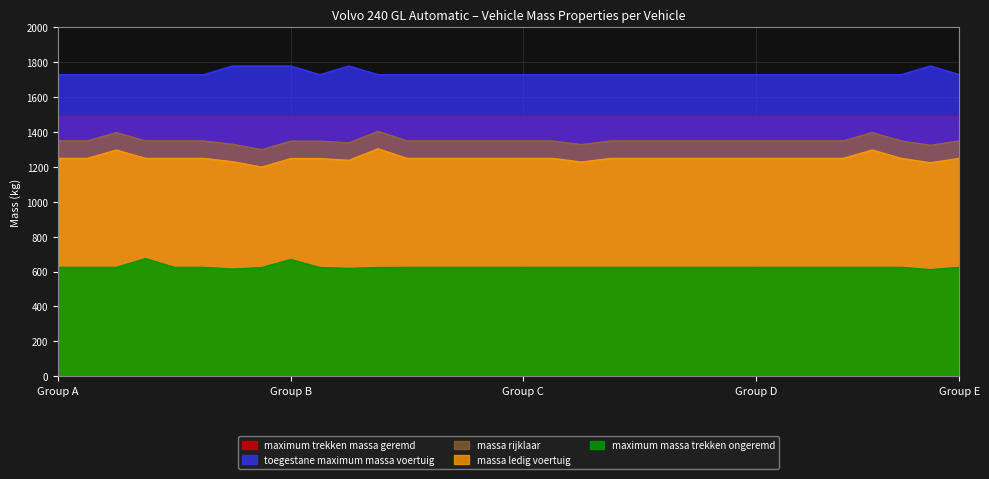

Which series has the widest spread of values?

massa_ledig_voertuig